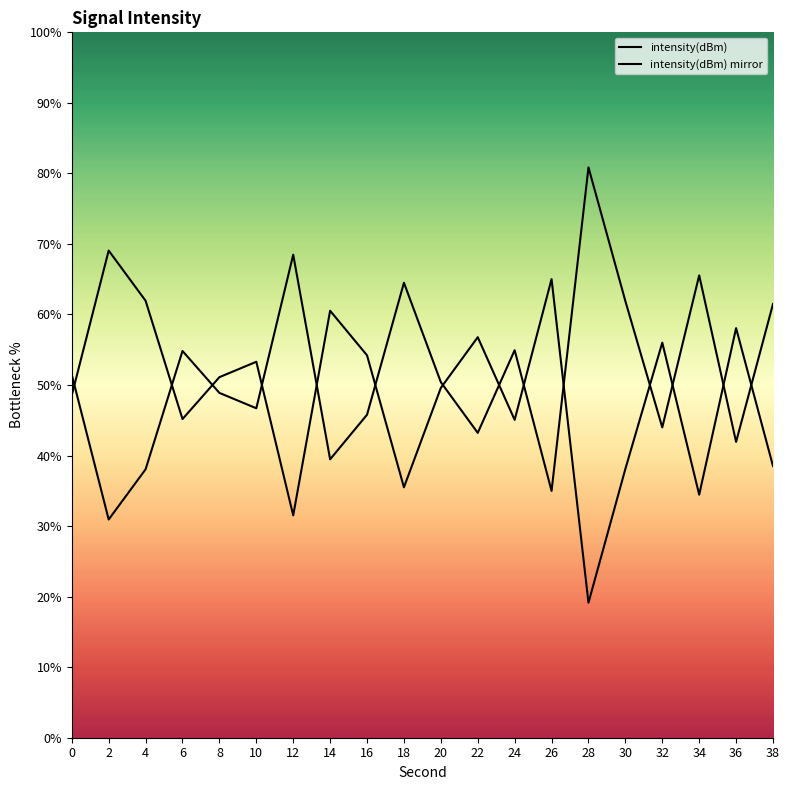

Rank the series by their average value, from highest to lowest.

intensity(dBm) mirror, intensity(dBm)